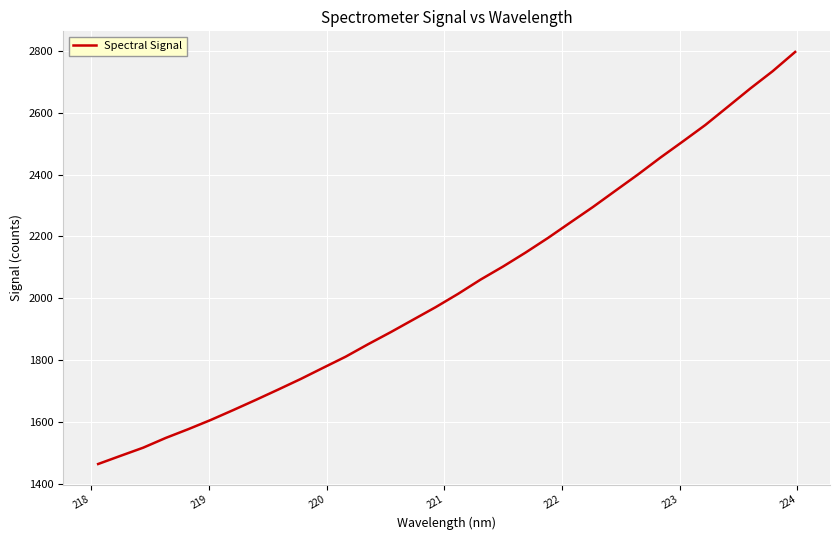

Reading right to left, transcribe all the data shown in this chart.

2797.4	2735.1	2678.8	2619.7	2560.8	2507.6	2455.2	2400.5	2348.0	2295.4	2245.5	2195.2	2147.7	2102.7	2060.3	2014.2	1970.9	1930.5	1890.0	1851.1	1810.7	1774.7	1738.4	1704.1	1670.5	1637.7	1605.7	1575.8	1547.5	1516.0	1489.7	1463.2